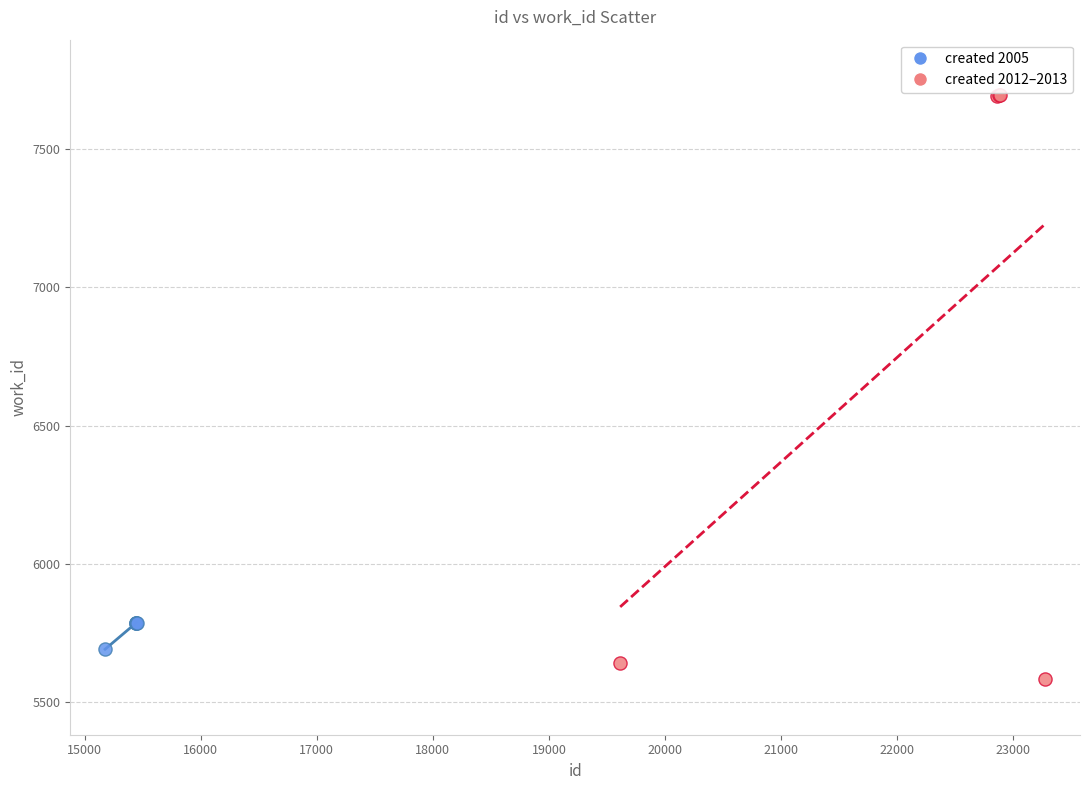

Which series has the widest spread of Y values?

created 2012–2013